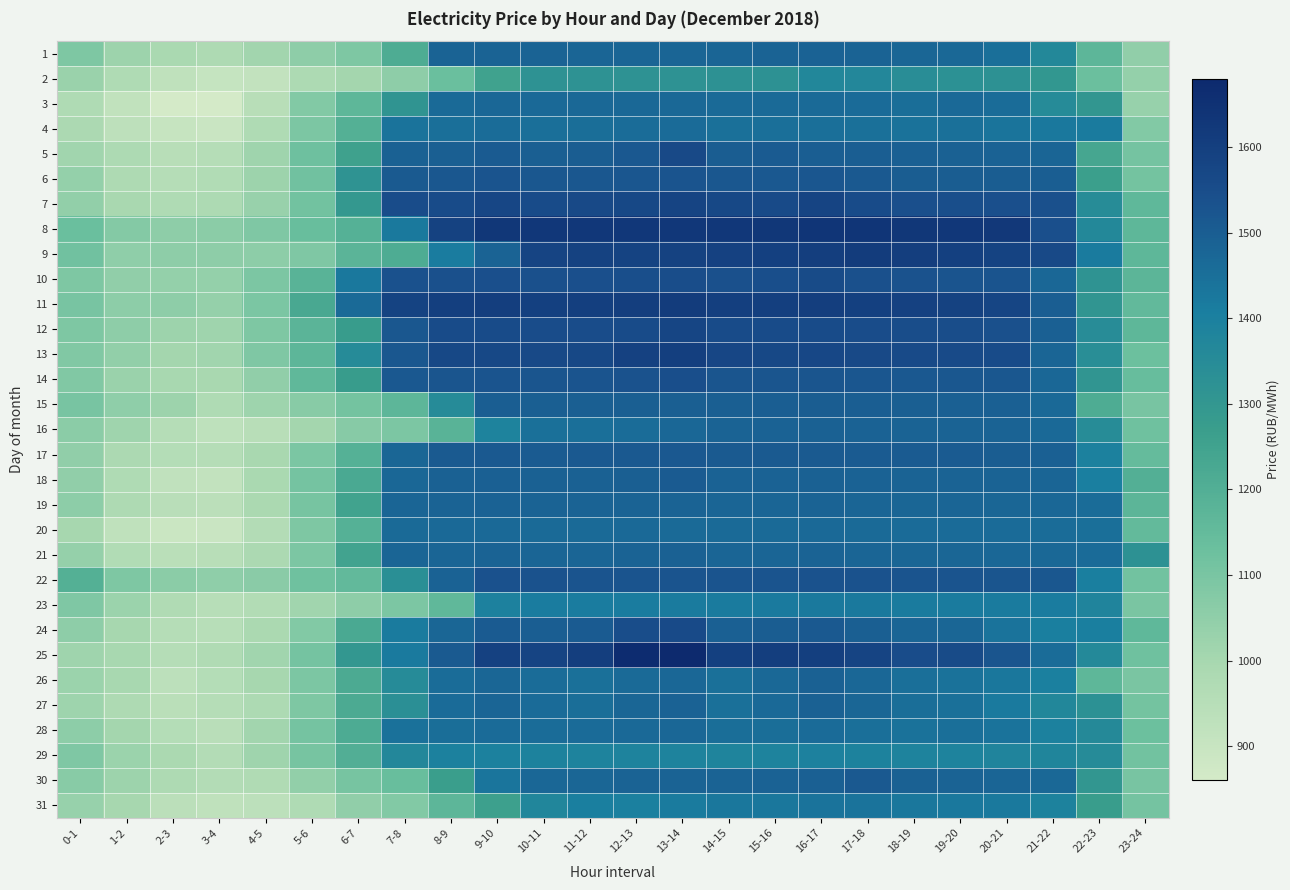

Reading right to left, list all the values displayed in this chart.

1: 23-24=1048.6	22-23=1169.8	21-22=1363.8	20-21=1452.5	19-20=1470.8	18-19=1477.4	17-18=1483.6	16-17=1486.5	15-16=1483.7	14-15=1480.2	13-14=1479.5	12-13=1479.8	11-12=1480.0	10-11=1481.8	9-10=1482.7	8-9=1481.8	7-8=1209.6	6-7=1088.7	5-6=1054.5	4-5=1007.7	3-4=976.1	2-3=990.6	1-2=1022.8	0-1=1089.7
2: 23-24=1041.1	22-23=1131.1	21-22=1299.7	20-21=1322.6	19-20=1326.8	18-19=1343.4	17-18=1367.1	16-17=1370.5	15-16=1324.0	14-15=1322.0	13-14=1321.2	12-13=1320.8	11-12=1320.5	10-11=1321.0	9-10=1252.0	8-9=1132.7	7-8=1053.6	6-7=1006.8	5-6=980.4	4-5=917.0	3-4=906.1	2-3=926.2	1-2=972.9	0-1=1028.7
3: 23-24=1035.7	22-23=1302.1	21-22=1351.7	20-21=1458.4	19-20=1466.0	18-19=1454.4	17-18=1462.1	16-17=1463.5	15-16=1465.3	14-15=1465.3	13-14=1471.0	12-13=1471.2	11-12=1469.5	10-11=1467.4	9-10=1473.5	8-9=1462.3	7-8=1311.1	6-7=1166.8	5-6=1078.5	4-5=949.2	3-4=861.5	2-3=859.9	1-2=918.4	0-1=974.5
4: 23-24=1079.5	22-23=1414.5	21-22=1426.2	20-21=1435.5	19-20=1447.3	18-19=1441.5	17-18=1448.7	16-17=1450.2	15-16=1449.5	14-15=1447.9	13-14=1461.5	12-13=1458.8	11-12=1455.2	10-11=1451.3	9-10=1457.4	8-9=1449.8	7-8=1437.5	6-7=1196.1	5-6=1092.3	4-5=974.8	3-4=893.0	2-3=902.9	1-2=931.2	0-1=983.8
5: 23-24=1107.7	22-23=1231.8	21-22=1479.7	20-21=1485.5	19-20=1490.6	18-19=1492.0	17-18=1499.4	16-17=1500.4	15-16=1504.7	14-15=1502.7	13-14=1562.2	12-13=1516.4	11-12=1502.0	10-11=1496.8	9-10=1504.1	8-9=1494.8	7-8=1490.4	6-7=1254.4	5-6=1124.8	4-5=1014.6	3-4=955.9	2-3=948.9	1-2=980.6	0-1=1010.7
6: 23-24=1111.3	22-23=1264.8	21-22=1497.6	20-21=1502.8	19-20=1502.4	18-19=1502.8	17-18=1511.0	16-17=1520.7	15-16=1516.5	14-15=1517.1	13-14=1526.7	12-13=1522.4	11-12=1517.1	10-11=1519.1	9-10=1526.3	8-9=1518.0	7-8=1509.0	6-7=1317.0	5-6=1118.9	4-5=1022.8	3-4=966.5	2-3=953.2	1-2=977.2	0-1=1039.5
7: 23-24=1163.8	22-23=1348.9	21-22=1538.8	20-21=1541.2	19-20=1542.5	18-19=1541.3	17-18=1553.9	16-17=1578.2	15-16=1558.5	14-15=1565.8	13-14=1578.4	12-13=1567.4	11-12=1563.2	10-11=1554.7	9-10=1573.8	8-9=1553.8	7-8=1549.2	6-7=1293.7	5-6=1113.6	4-5=1030.0	3-4=981.5	2-3=974.3	1-2=991.7	0-1=1045.0
8: 23-24=1167.3	22-23=1366.0	21-22=1541.4	20-21=1624.8	19-20=1626.8	18-19=1629.4	17-18=1635.6	16-17=1635.5	15-16=1629.4	14-15=1626.9	13-14=1626.6	12-13=1626.5	11-12=1626.3	10-11=1628.4	9-10=1629.5	8-9=1589.2	7-8=1422.4	6-7=1192.4	5-6=1136.3	4-5=1085.9	3-4=1060.3	2-3=1054.4	1-2=1075.2	0-1=1134.7
9: 23-24=1167.5	22-23=1414.6	21-22=1562.7	20-21=1585.9	19-20=1594.9	18-19=1604.0	17-18=1612.1	16-17=1605.7	15-16=1594.7	14-15=1591.0	13-14=1589.4	12-13=1584.9	11-12=1587.8	10-11=1583.6	9-10=1483.3	8-9=1411.4	7-8=1211.4	6-7=1176.6	5-6=1084.6	4-5=1056.8	3-4=1052.9	2-3=1055.1	1-2=1049.5	0-1=1118.3
10: 23-24=1171.3	22-23=1317.4	21-22=1474.2	20-21=1526.8	19-20=1529.2	18-19=1531.8	17-18=1535.9	16-17=1556.7	15-16=1542.3	14-15=1538.6	13-14=1548.6	12-13=1545.1	11-12=1539.9	10-11=1536.8	9-10=1540.6	8-9=1537.9	7-8=1534.2	6-7=1424.8	5-6=1180.4	4-5=1092.5	3-4=1042.3	2-3=1042.3	1-2=1048.1	0-1=1090.0
11: 23-24=1157.8	22-23=1307.2	21-22=1499.0	20-21=1574.5	19-20=1589.3	18-19=1590.8	17-18=1594.3	16-17=1600.1	15-16=1598.5	14-15=1596.8	13-14=1610.6	12-13=1602.4	11-12=1598.6	10-11=1595.0	9-10=1600.4	8-9=1597.6	7-8=1587.1	6-7=1462.5	5-6=1225.7	4-5=1096.2	3-4=1036.5	2-3=1054.9	1-2=1056.0	0-1=1103.1
12: 23-24=1165.0	22-23=1346.5	21-22=1492.8	20-21=1538.8	19-20=1545.6	18-19=1545.7	17-18=1548.9	16-17=1554.6	15-16=1554.1	14-15=1553.1	13-14=1576.6	12-13=1552.9	11-12=1551.0	10-11=1550.2	9-10=1554.4	8-9=1553.2	7-8=1518.8	6-7=1275.3	5-6=1174.0	4-5=1087.7	3-4=1016.7	2-3=1022.8	1-2=1053.8	0-1=1089.7
13: 23-24=1127.6	22-23=1338.3	21-22=1481.1	20-21=1555.0	19-20=1558.9	18-19=1558.9	17-18=1563.2	16-17=1569.7	15-16=1566.9	14-15=1573.3	13-14=1598.1	12-13=1590.4	11-12=1564.8	10-11=1564.4	9-10=1567.3	8-9=1564.9	7-8=1519.0	6-7=1352.6	5-6=1169.2	4-5=1084.3	3-4=1013.1	2-3=1006.9	1-2=1043.6	0-1=1082.2
14: 23-24=1139.1	22-23=1305.6	21-22=1473.2	20-21=1517.7	19-20=1516.9	18-19=1516.3	17-18=1520.7	16-17=1524.3	15-16=1523.4	14-15=1523.8	13-14=1545.3	12-13=1530.0	11-12=1526.4	10-11=1524.8	9-10=1529.1	8-9=1525.6	7-8=1516.1	6-7=1276.0	5-6=1159.5	4-5=1046.2	3-4=993.5	2-3=995.7	1-2=1029.4	0-1=1082.0
15: 23-24=1101.6	22-23=1210.2	21-22=1468.2	20-21=1491.8	19-20=1493.6	18-19=1494.8	17-18=1498.6	16-17=1503.4	15-16=1498.4	14-15=1495.9	13-14=1494.9	12-13=1494.5	11-12=1494.9	10-11=1495.9	9-10=1497.6	8-9=1352.7	7-8=1169.2	6-7=1109.9	5-6=1066.7	4-5=1019.6	3-4=975.2	2-3=1022.3	1-2=1049.0	0-1=1101.5
16: 23-24=1122.3	22-23=1348.2	21-22=1468.0	20-21=1483.3	19-20=1484.4	18-19=1484.3	17-18=1486.8	16-17=1490.0	15-16=1487.0	14-15=1482.9	13-14=1472.3	12-13=1457.1	11-12=1452.0	10-11=1446.7	9-10=1388.1	8-9=1181.3	7-8=1091.4	6-7=1069.1	5-6=1007.1	4-5=948.6	3-4=929.0	2-3=954.8	1-2=1015.9	0-1=1061.3
17: 23-24=1146.6	22-23=1396.1	21-22=1493.1	20-21=1503.6	19-20=1506.1	18-19=1504.8	17-18=1506.3	16-17=1509.0	15-16=1508.5	14-15=1509.2	13-14=1513.6	12-13=1512.3	11-12=1511.2	10-11=1506.1	9-10=1510.5	8-9=1509.2	7-8=1475.4	6-7=1193.0	5-6=1096.7	4-5=991.8	3-4=955.8	2-3=957.8	1-2=983.6	0-1=1046.7
18: 23-24=1197.1	22-23=1404.8	21-22=1480.8	20-21=1482.4	19-20=1484.1	18-19=1484.1	17-18=1485.9	16-17=1488.0	15-16=1485.6	14-15=1487.0	13-14=1504.1	12-13=1496.4	11-12=1490.0	10-11=1488.8	9-10=1491.7	8-9=1488.9	7-8=1475.0	6-7=1223.4	5-6=1108.0	4-5=991.2	3-4=916.3	2-3=923.7	1-2=973.4	0-1=1046.5
19: 23-24=1171.7	22-23=1458.5	21-22=1474.2	20-21=1475.2	19-20=1478.8	18-19=1478.0	17-18=1480.9	16-17=1483.0	15-16=1481.3	14-15=1480.5	13-14=1483.3	12-13=1482.6	11-12=1481.8	10-11=1482.4	9-10=1485.0	8-9=1482.9	7-8=1480.7	6-7=1247.9	5-6=1104.4	4-5=985.6	3-4=937.5	2-3=944.1	1-2=975.6	0-1=1057.1
20: 23-24=1153.4	22-23=1451.7	21-22=1457.0	20-21=1459.0	19-20=1459.5	18-19=1459.4	17-18=1465.0	16-17=1467.8	15-16=1463.3	14-15=1464.7	13-14=1464.6	12-13=1467.2	11-12=1465.0	10-11=1463.5	9-10=1467.6	8-9=1467.0	7-8=1464.5	6-7=1191.0	5-6=1090.2	4-5=959.7	3-4=893.1	2-3=890.9	1-2=925.0	0-1=999.0
21: 23-24=1321.5	22-23=1461.2	21-22=1470.5	20-21=1474.9	19-20=1476.5	18-19=1476.0	17-18=1480.9	16-17=1482.7	15-16=1479.9	14-15=1478.7	13-14=1487.9	12-13=1483.5	11-12=1479.1	10-11=1480.8	9-10=1484.5	8-9=1481.1	7-8=1479.3	6-7=1246.4	5-6=1090.9	4-5=982.8	3-4=947.1	2-3=942.6	1-2=968.6	0-1=1036.4
22: 23-24=1113.3	22-23=1404.4	21-22=1518.2	20-21=1526.2	19-20=1527.5	18-19=1527.5	17-18=1529.6	16-17=1531.0	15-16=1528.7	14-15=1528.8	13-14=1529.1	12-13=1528.8	11-12=1529.5	10-11=1531.4	9-10=1534.3	8-9=1486.8	7-8=1334.2	6-7=1155.5	5-6=1121.8	4-5=1063.2	3-4=1051.4	2-3=1059.1	1-2=1090.6	0-1=1195.1
23: 23-24=1097.0	22-23=1380.1	21-22=1411.1	20-21=1414.7	19-20=1417.0	18-19=1417.3	17-18=1421.0	16-17=1423.2	15-16=1418.2	14-15=1414.2	13-14=1414.2	12-13=1414.0	11-12=1413.4	10-11=1413.4	9-10=1392.6	8-9=1158.5	7-8=1093.0	6-7=1052.8	5-6=1011.7	4-5=964.5	3-4=950.1	2-3=969.6	1-2=1023.4	0-1=1086.3
24: 23-24=1163.3	22-23=1402.2	21-22=1403.8	20-21=1436.9	19-20=1477.7	18-19=1481.0	17-18=1496.5	16-17=1512.0	15-16=1501.0	14-15=1492.2	13-14=1560.4	12-13=1546.5	11-12=1504.6	10-11=1499.7	9-10=1504.7	8-9=1477.8	7-8=1414.2	6-7=1224.4	5-6=1080.5	4-5=986.4	3-4=950.5	2-3=954.5	1-2=999.7	0-1=1052.7
25: 23-24=1122.4	22-23=1362.9	21-22=1457.9	20-21=1525.5	19-20=1556.0	18-19=1549.8	17-18=1579.7	16-17=1599.3	15-16=1601.0	14-15=1595.7	13-14=1679.0	12-13=1668.4	11-12=1602.9	10-11=1583.7	9-10=1590.8	8-9=1509.6	7-8=1419.5	6-7=1296.9	5-6=1109.8	4-5=1010.6	3-4=969.0	2-3=953.2	1-2=997.0	0-1=1015.0
26: 23-24=1098.1	22-23=1167.2	21-22=1401.0	20-21=1428.8	19-20=1442.8	18-19=1451.9	17-18=1472.5	16-17=1488.1	15-16=1468.9	14-15=1448.8	13-14=1472.2	12-13=1463.4	11-12=1446.5	10-11=1458.5	9-10=1477.4	8-9=1456.5	7-8=1350.7	6-7=1216.1	5-6=1093.4	4-5=1000.6	3-4=956.8	2-3=936.2	1-2=995.5	0-1=1025.7
27: 23-24=1110.5	22-23=1326.9	21-22=1369.9	20-21=1417.5	19-20=1449.3	18-19=1454.8	17-18=1477.9	16-17=1489.8	15-16=1468.3	14-15=1448.2	13-14=1486.6	12-13=1475.7	11-12=1455.1	10-11=1462.0	9-10=1478.5	8-9=1460.1	7-8=1332.8	6-7=1217.5	5-6=1088.4	4-5=981.2	3-4=954.4	2-3=943.1	1-2=975.7	0-1=1020.1
28: 23-24=1126.5	22-23=1358.5	21-22=1398.1	20-21=1437.8	19-20=1449.7	18-19=1442.6	17-18=1451.2	16-17=1461.6	15-16=1454.8	14-15=1454.8	13-14=1473.0	12-13=1467.4	11-12=1461.7	10-11=1458.0	9-10=1460.1	8-9=1454.9	7-8=1444.8	6-7=1214.3	5-6=1109.1	4-5=1010.3	3-4=946.0	2-3=956.6	1-2=1006.3	0-1=1058.1
29: 23-24=1116.2	22-23=1351.2	21-22=1378.4	20-21=1381.6	19-20=1385.7	18-19=1387.1	17-18=1391.0	16-17=1393.0	15-16=1386.8	14-15=1385.0	13-14=1385.8	12-13=1388.2	11-12=1387.8	10-11=1390.8	9-10=1395.7	8-9=1395.5	7-8=1368.9	6-7=1200.7	5-6=1104.7	4-5=1015.4	3-4=960.0	2-3=986.5	1-2=1025.4	0-1=1086.9
30: 23-24=1102.7	22-23=1303.5	21-22=1471.7	20-21=1480.4	19-20=1483.6	18-19=1489.7	17-18=1512.0	16-17=1494.2	15-16=1487.2	14-15=1484.2	13-14=1482.5	12-13=1481.8	11-12=1477.9	10-11=1474.7	9-10=1432.5	8-9=1268.9	7-8=1136.9	6-7=1106.3	5-6=1044.4	4-5=971.3	3-4=960.9	2-3=977.1	1-2=1022.6	0-1=1068.0
31: 23-24=1107.4	22-23=1272.1	21-22=1388.9	20-21=1421.5	19-20=1425.0	18-19=1429.7	17-18=1438.4	16-17=1437.8	15-16=1429.1	14-15=1427.6	13-14=1416.5	12-13=1400.7	11-12=1401.9	10-11=1373.6	9-10=1259.0	8-9=1170.3	7-8=1079.5	6-7=1047.8	5-6=973.9	4-5=934.6	3-4=925.5	2-3=939.9	1-2=997.8	0-1=1033.1